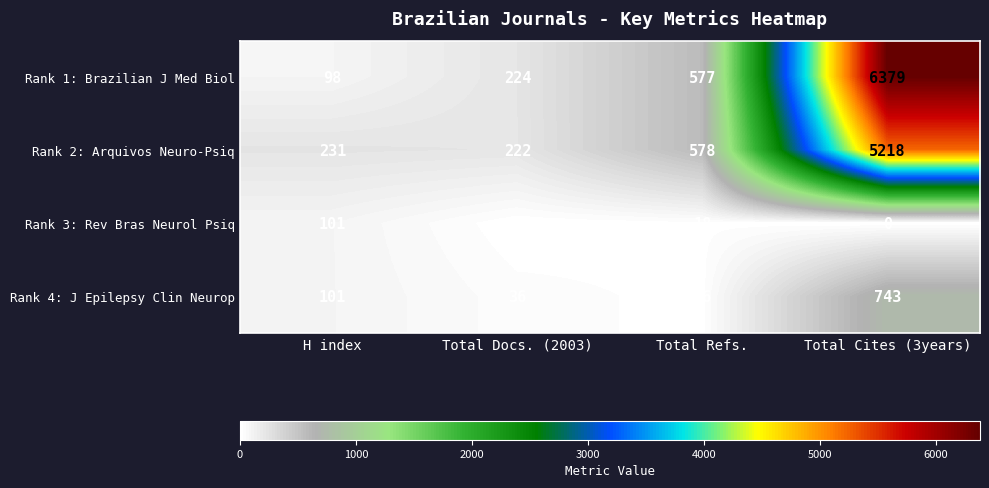

How many categories are shown in the chart?

4